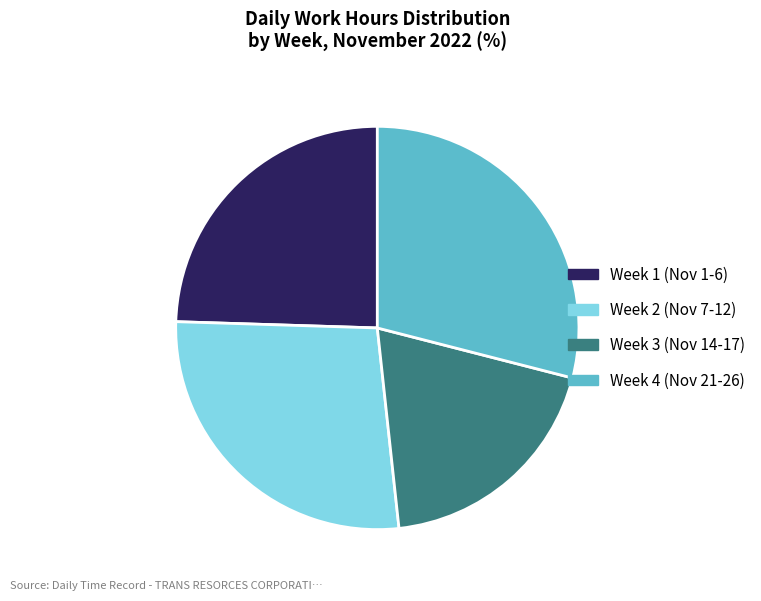

Does any single category account for the majority?

No